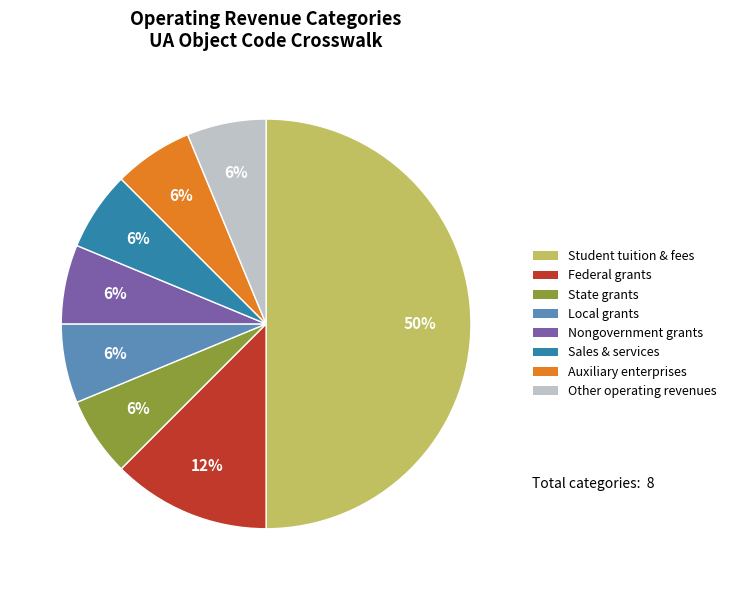

To the nearest percent, what is the average slice percentage?

12%